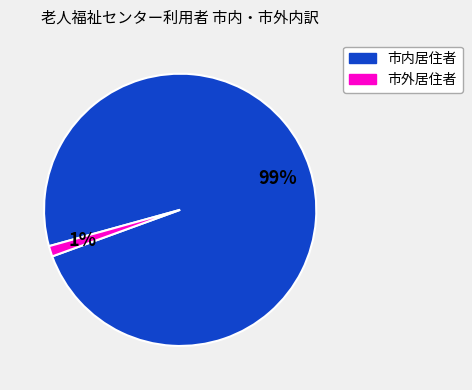

Count the number of slices in the pie.

2